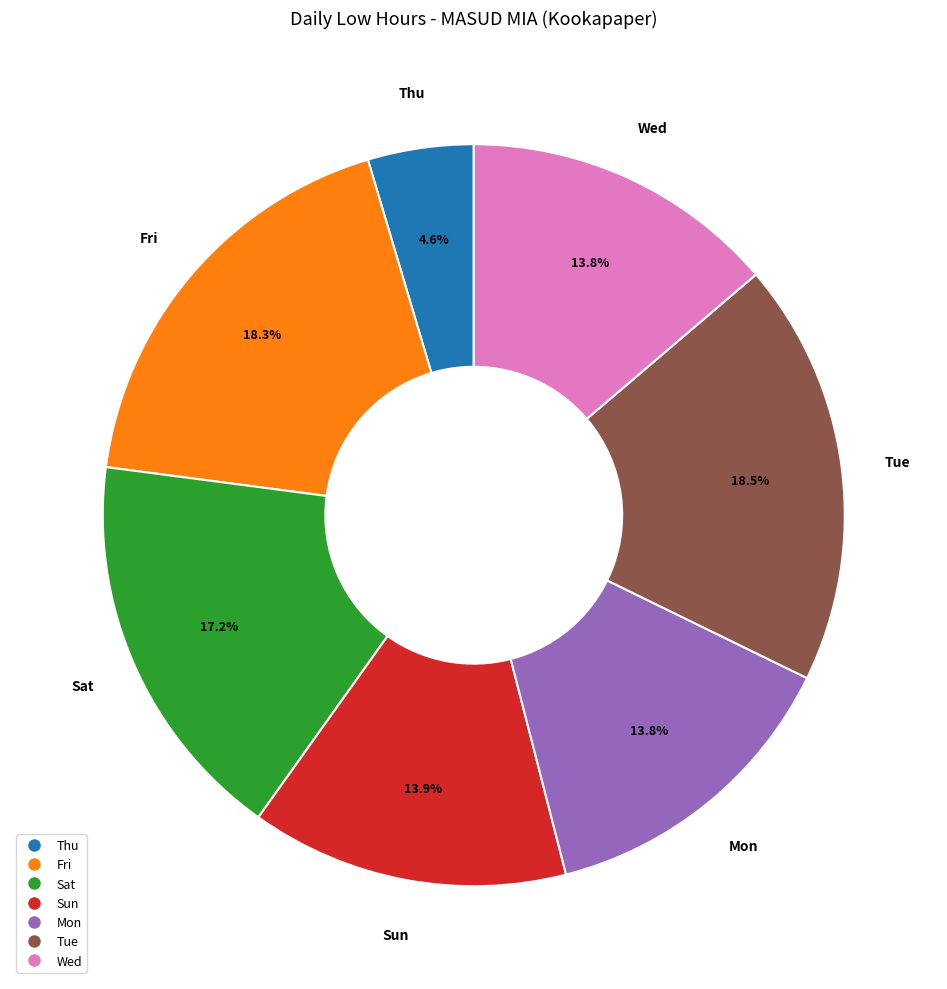

Is there a majority slice in this chart?

No